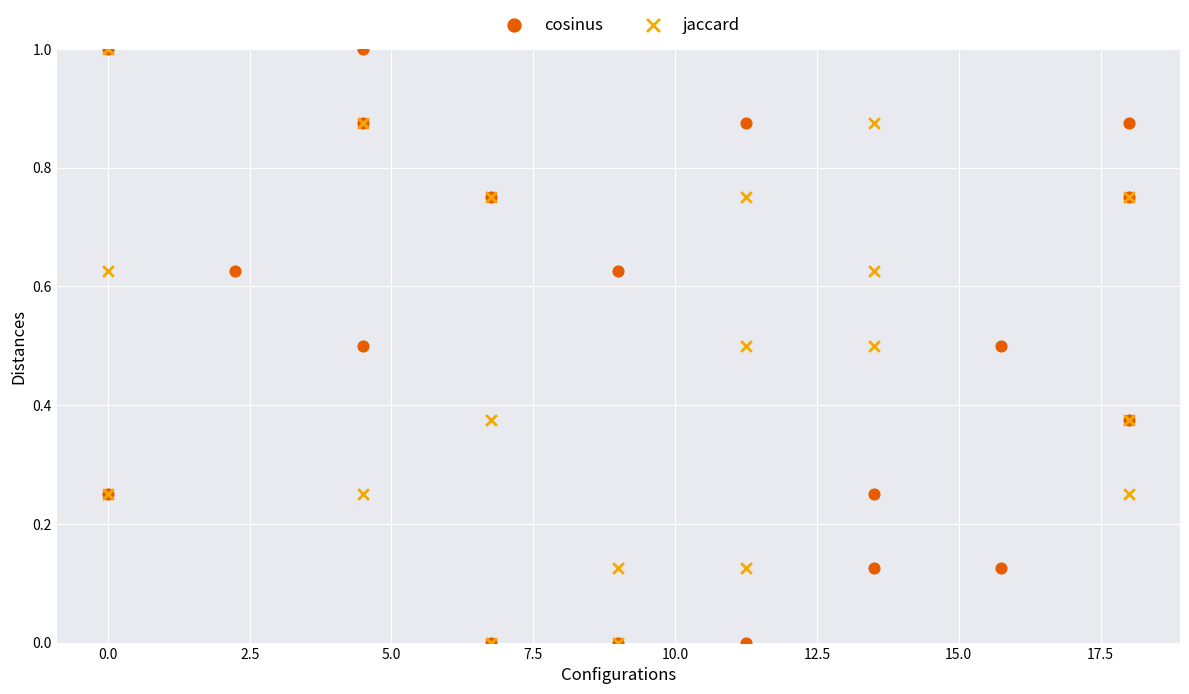

What are all the series names shown in the legend?

cosinus, jaccard